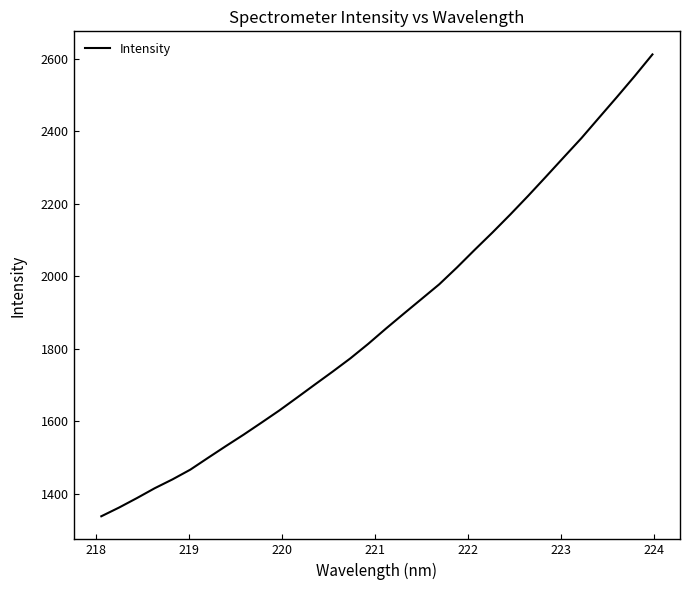

What is the difference between the maximum and minimum values?

1274.7